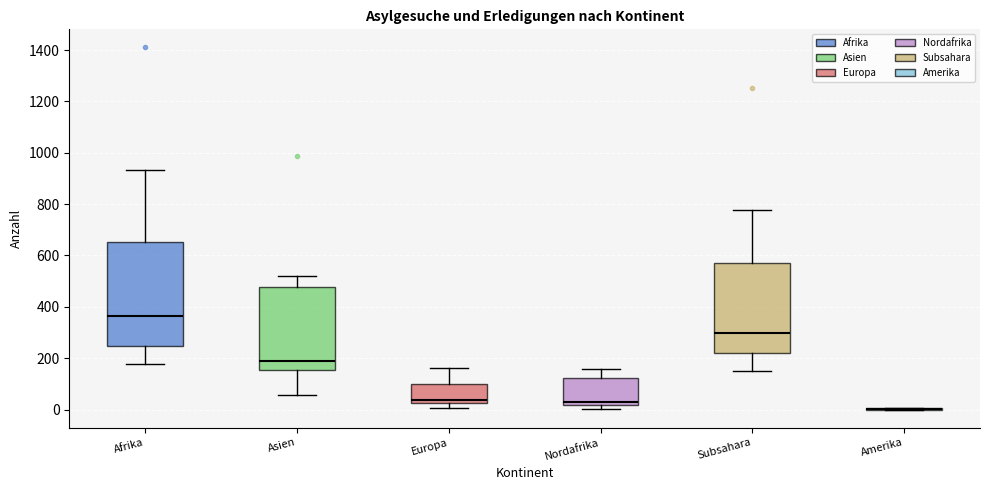

Where is the lower edge of the box for Nordafrika on the y-axis? The values are not printed on the chart, so give them approximately, as read against the axis.

20